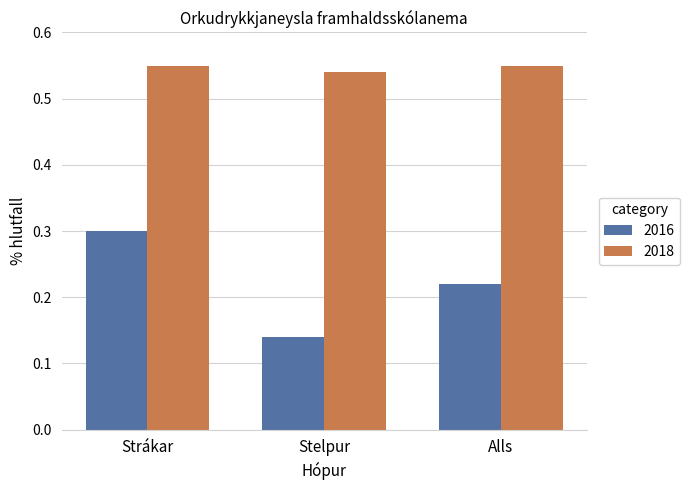

What is the sum of all 2016 values?

0.7